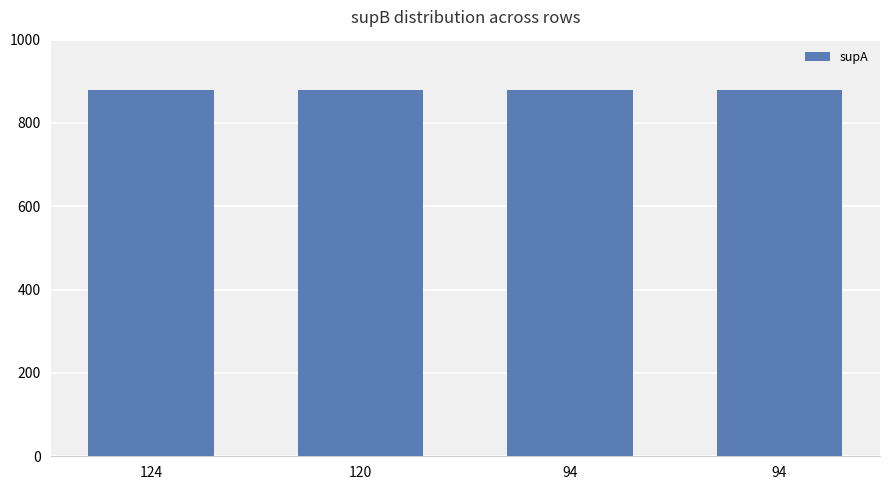

Does the chart contain stacked bars?

No